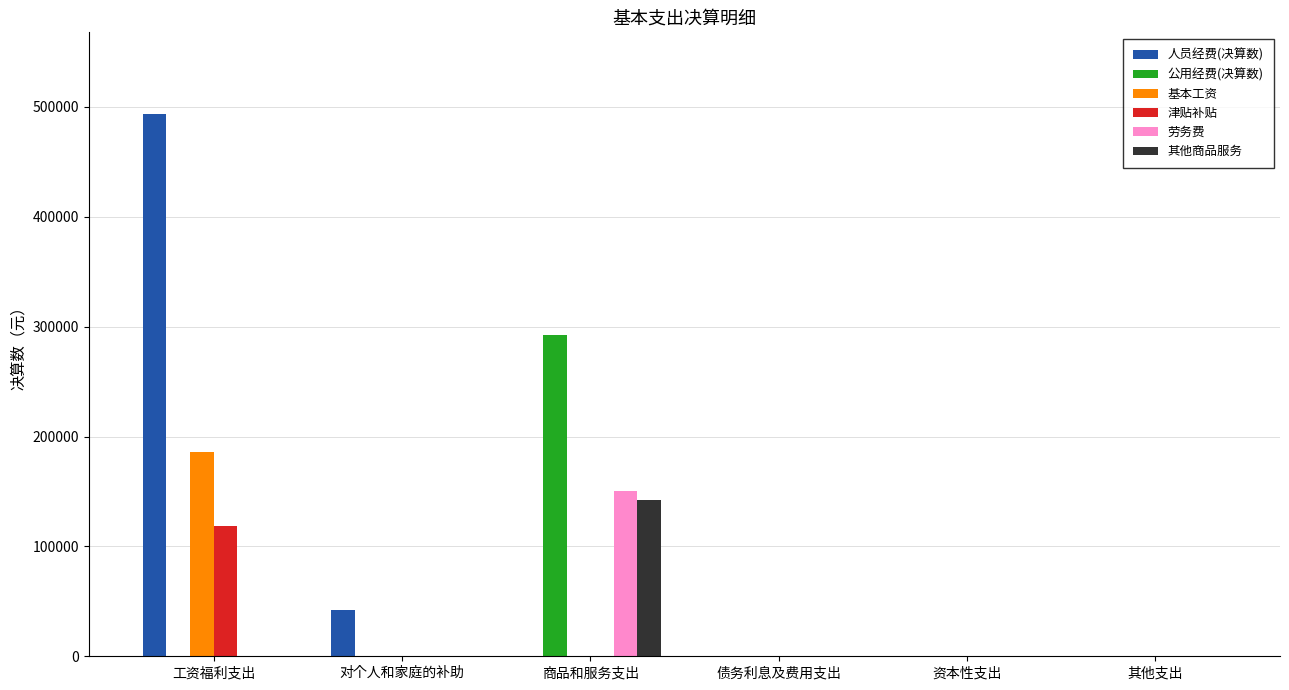

True or false: 公用经费(决算数) has a value of 0.0 at 对个人和家庭的补助.

True